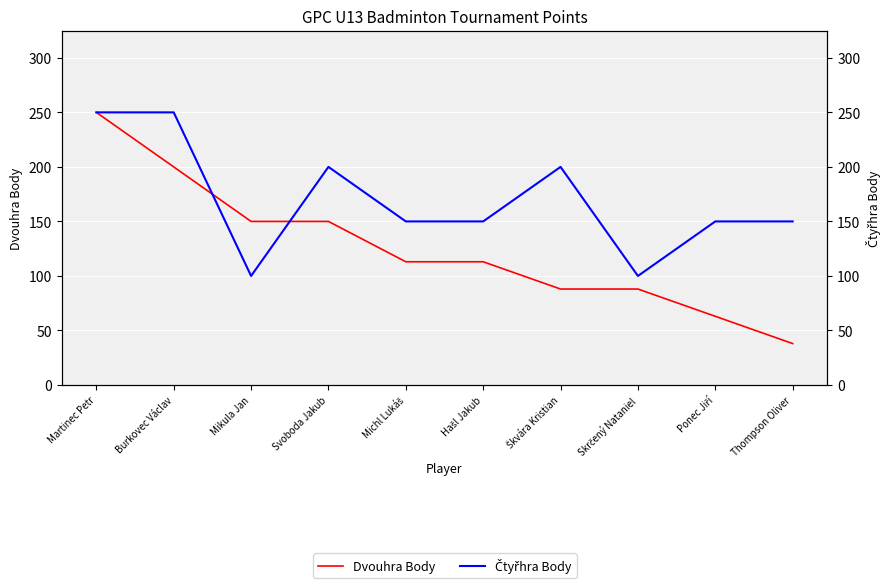

What is the smallest value displayed?

38